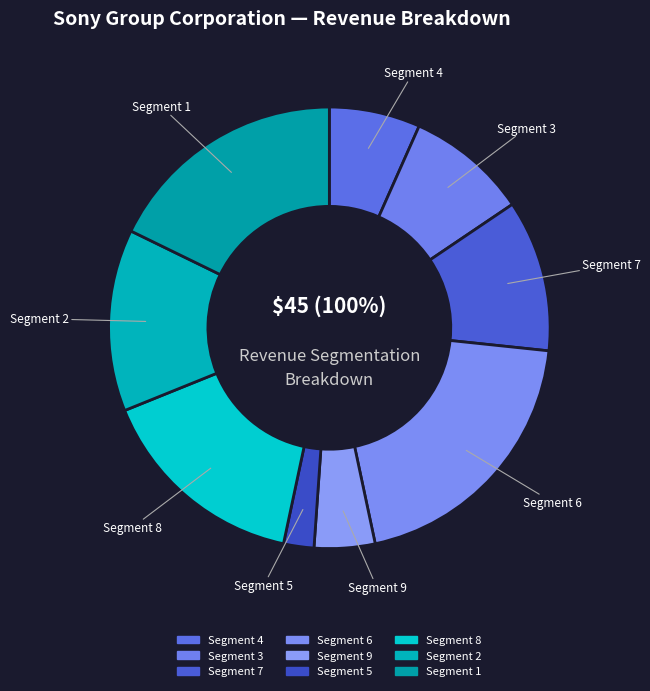

To the nearest percent, what percentage of the pie is 6?

20%